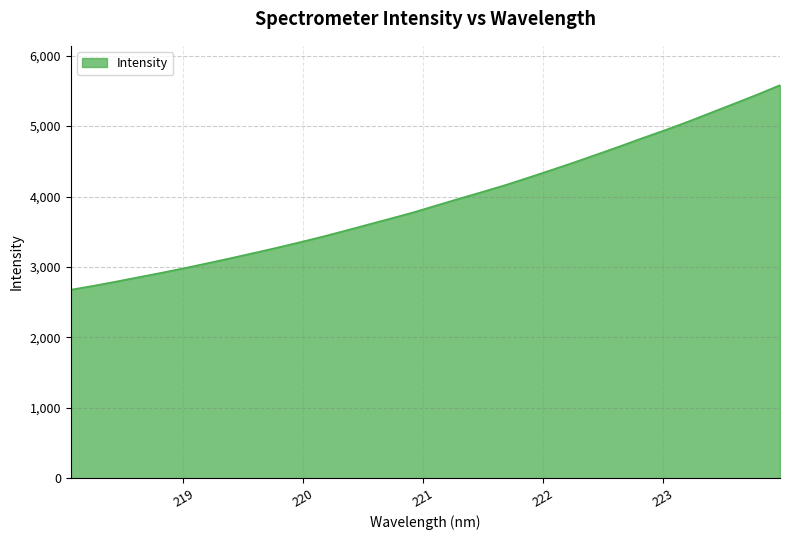

What is the greatest value displayed?

5581.2